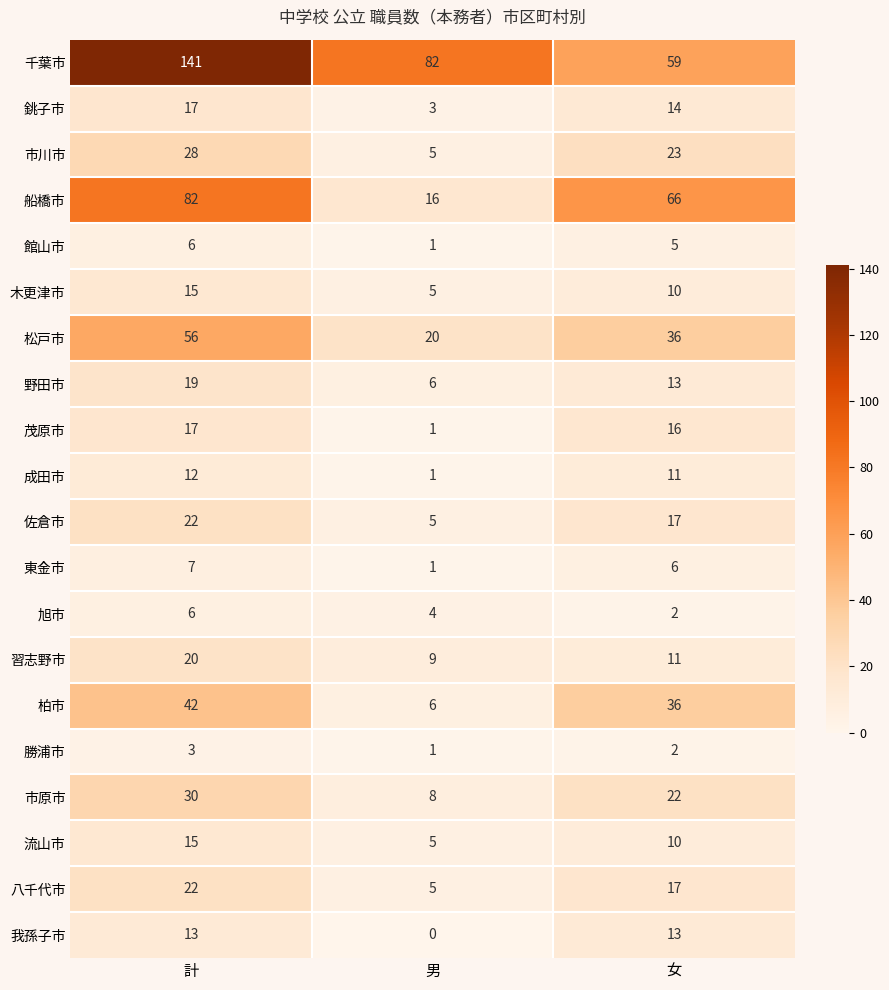

What is the spread (max minus min) of values at 男?

82